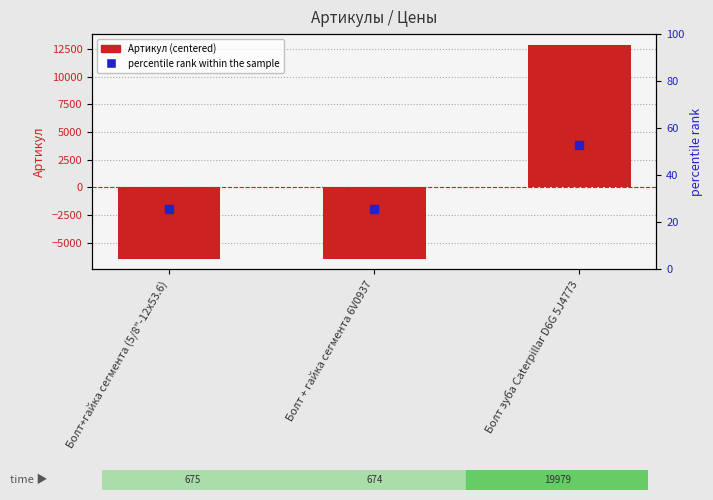

Is it true that the value at Болт зуба Caterpillar D6G 5J4773 is 22278.0?

False